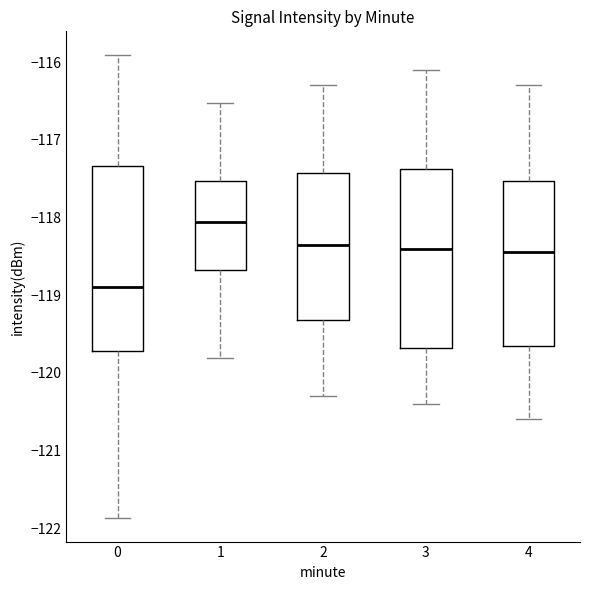

Reading left to right, read every box against the y-axis: the position of its median line, the range the box covers, and the ends of its whiskers. The values are not printed on the chart, so give them approximately, as read against the axis.

0: median -118.9, box -119.7 to -117.3, whiskers -121.9 to -115.9
1: median -118.1, box -118.7 to -117.5, whiskers -119.8 to -116.5
2: median -118.3, box -119.3 to -117.4, whiskers -120.3 to -116.3
3: median -118.4, box -119.7 to -117.4, whiskers -120.4 to -116.1
4: median -118.4, box -119.6 to -117.5, whiskers -120.6 to -116.3